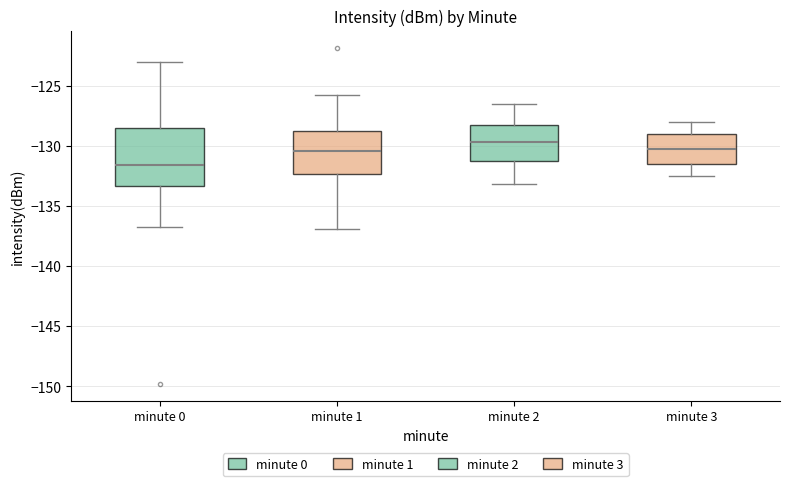

Where does the upper whisker of the box for minute 0 end on the y-axis? The values are not printed on the chart, so give them approximately, as read against the axis.

-123.0